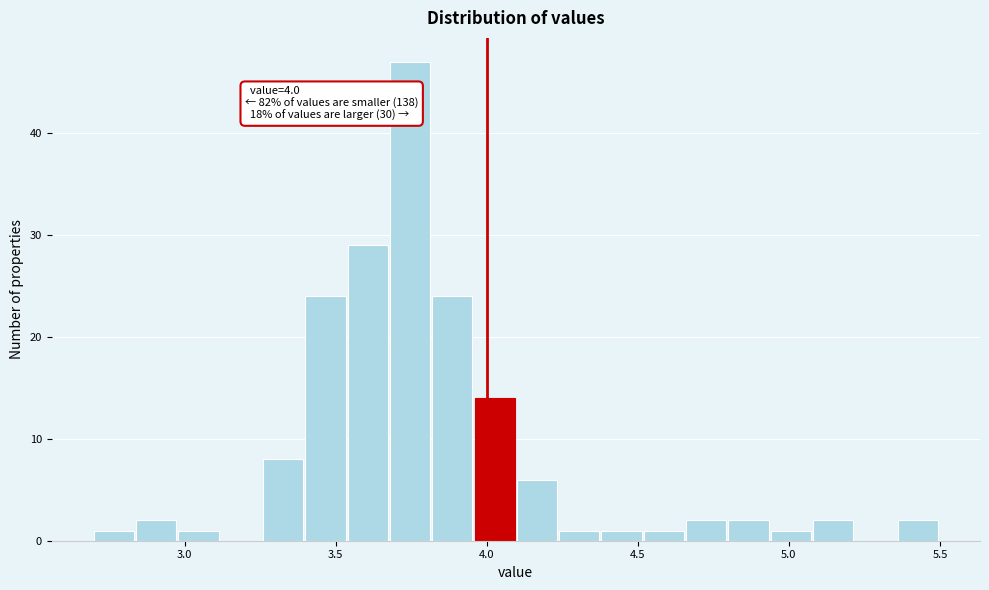

Read against the x-axis, roughly where is the centre of the tallest bar?

3.75